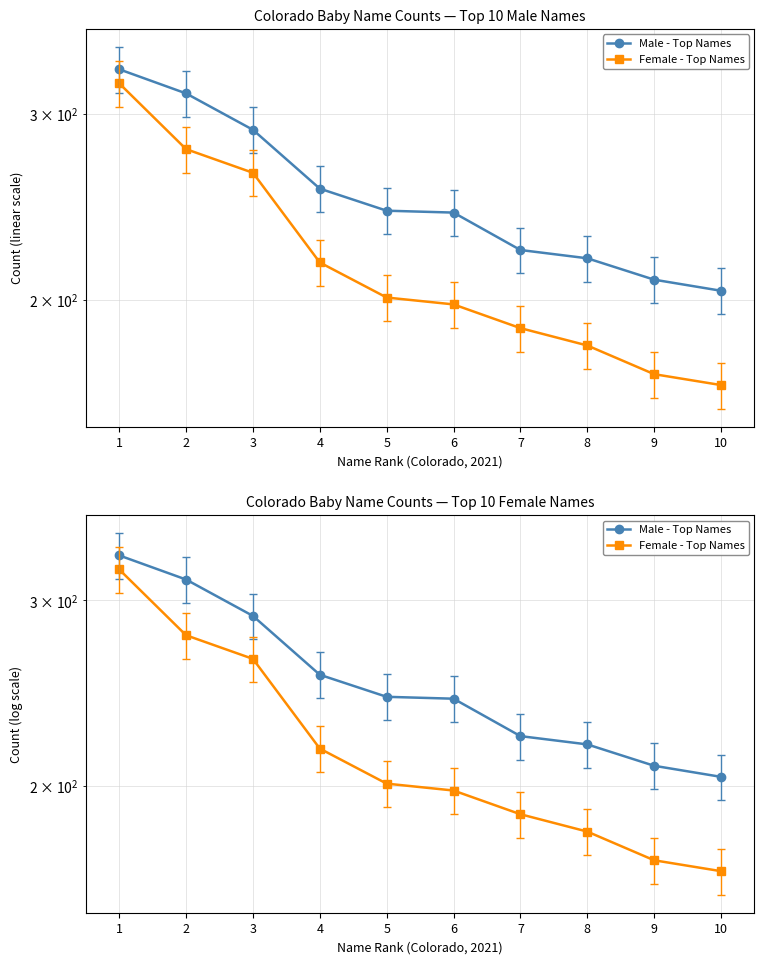

How many lines are shown in the chart?

2